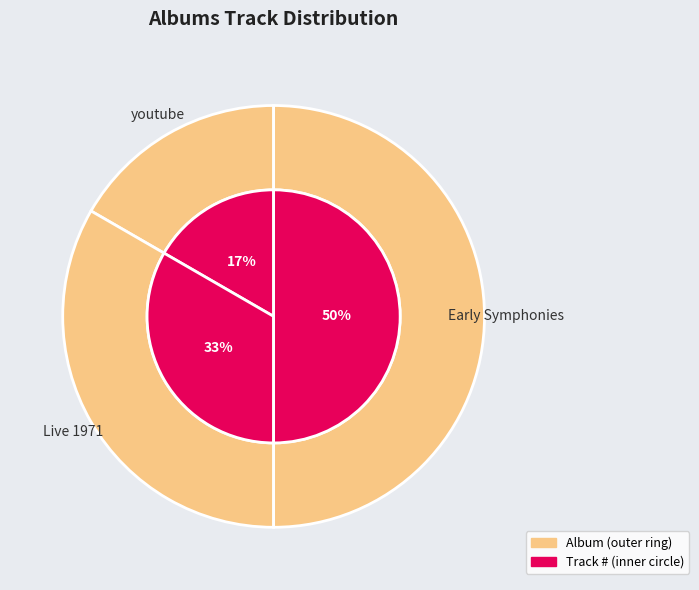

What is the ratio of the value at Live 1971 to the value at youtube?

2.0